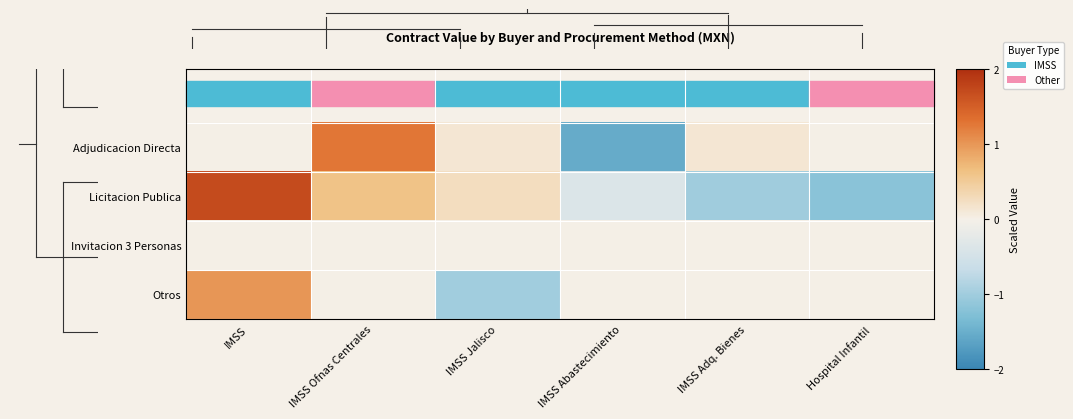

What is the maximum value shown in the chart?

1.7